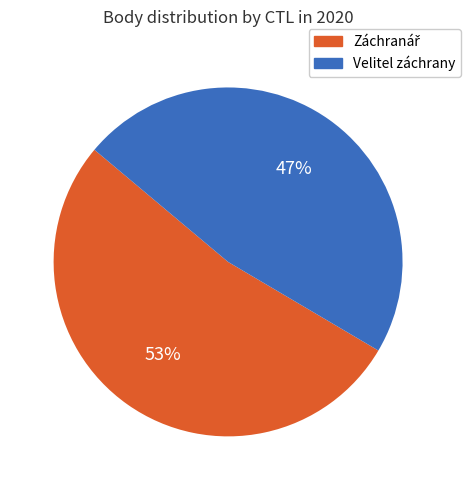

To the nearest percent, what is the average slice percentage?

50%